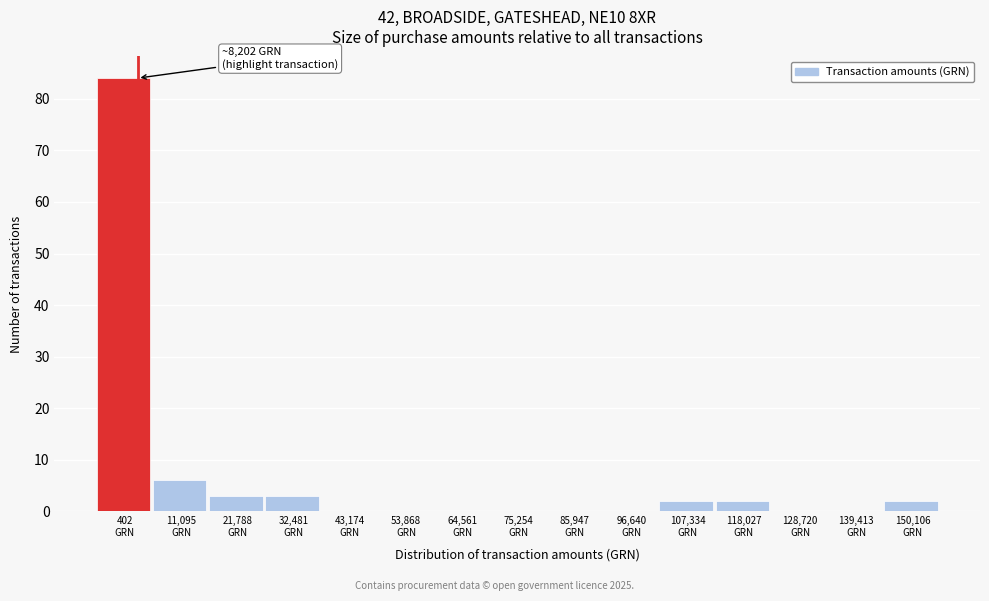

What is the greatest value displayed?

84